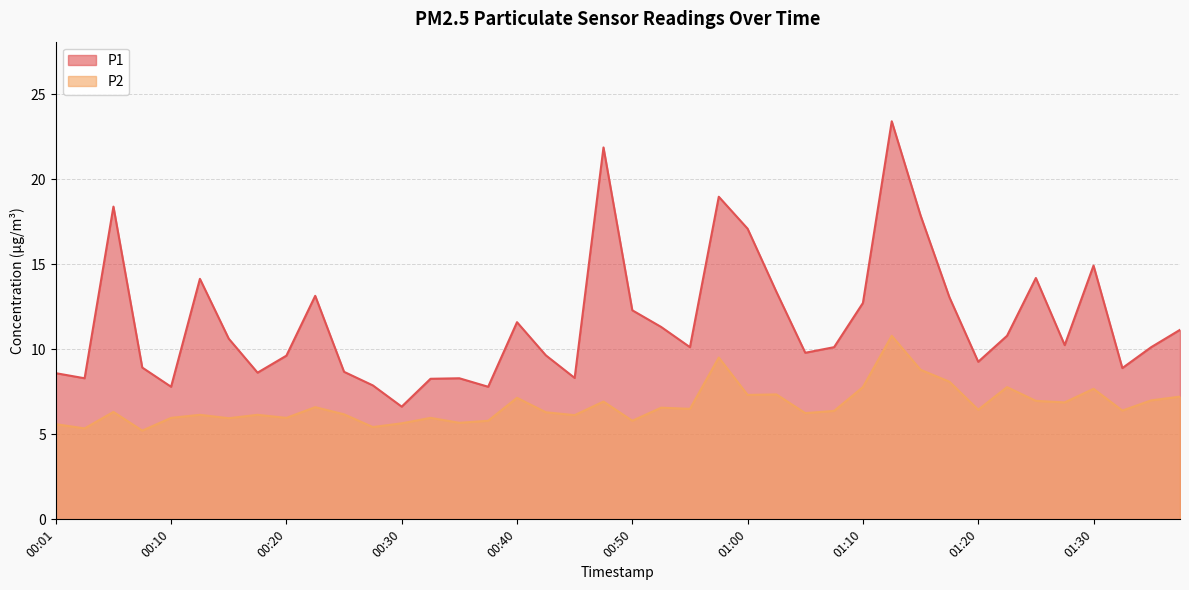

What is the sum of the P2 values at 00:30 and 01:22?

13.4